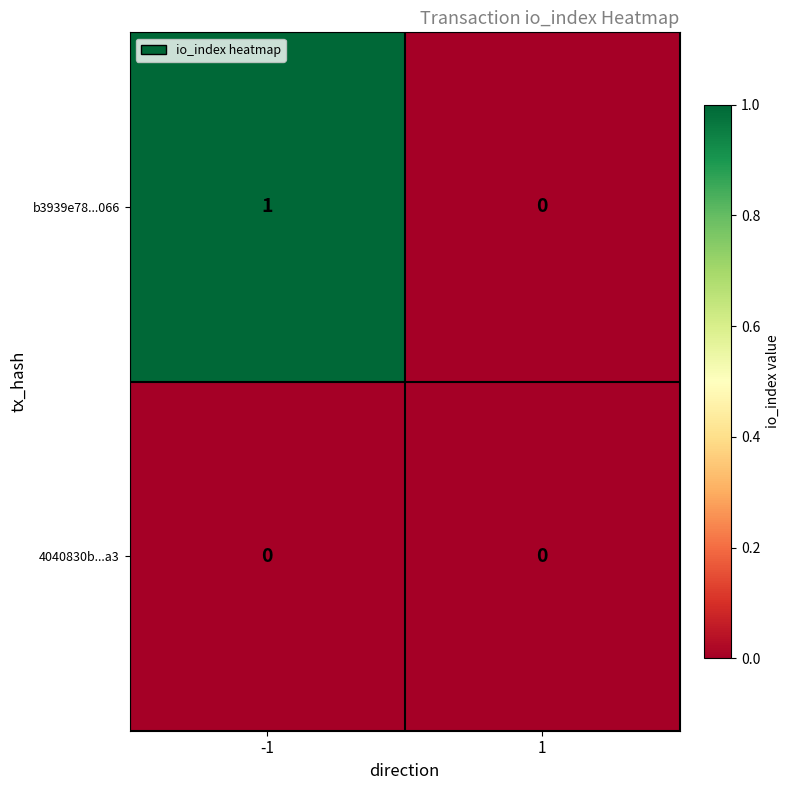

Which series changed the most between -1 and 1?

b3939e78...066